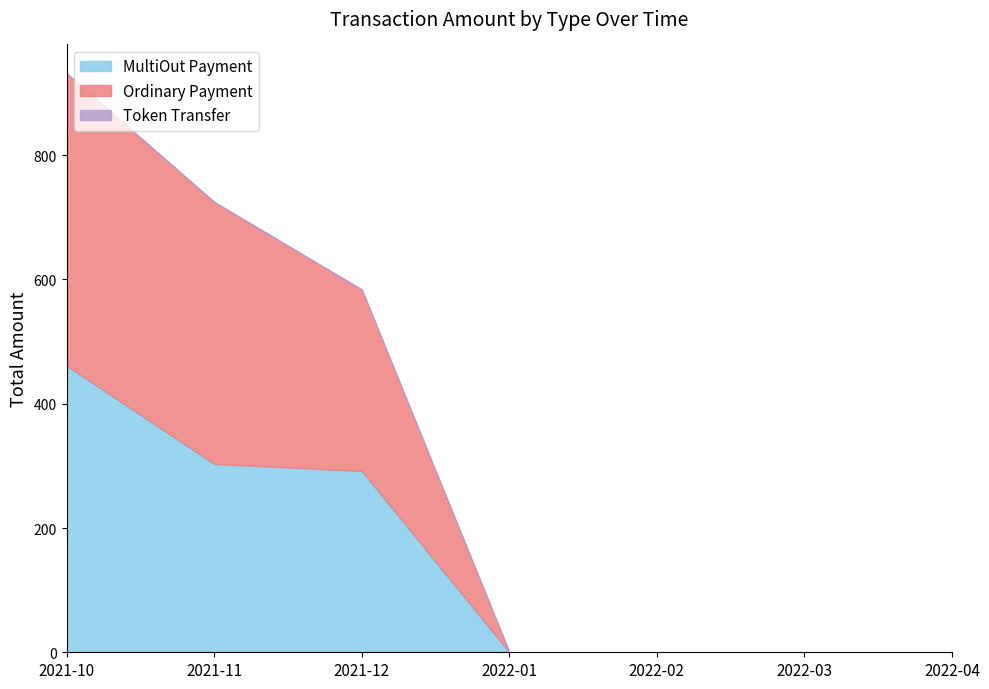

Between 2022-04 and 2021-12, which is larger?

2021-12